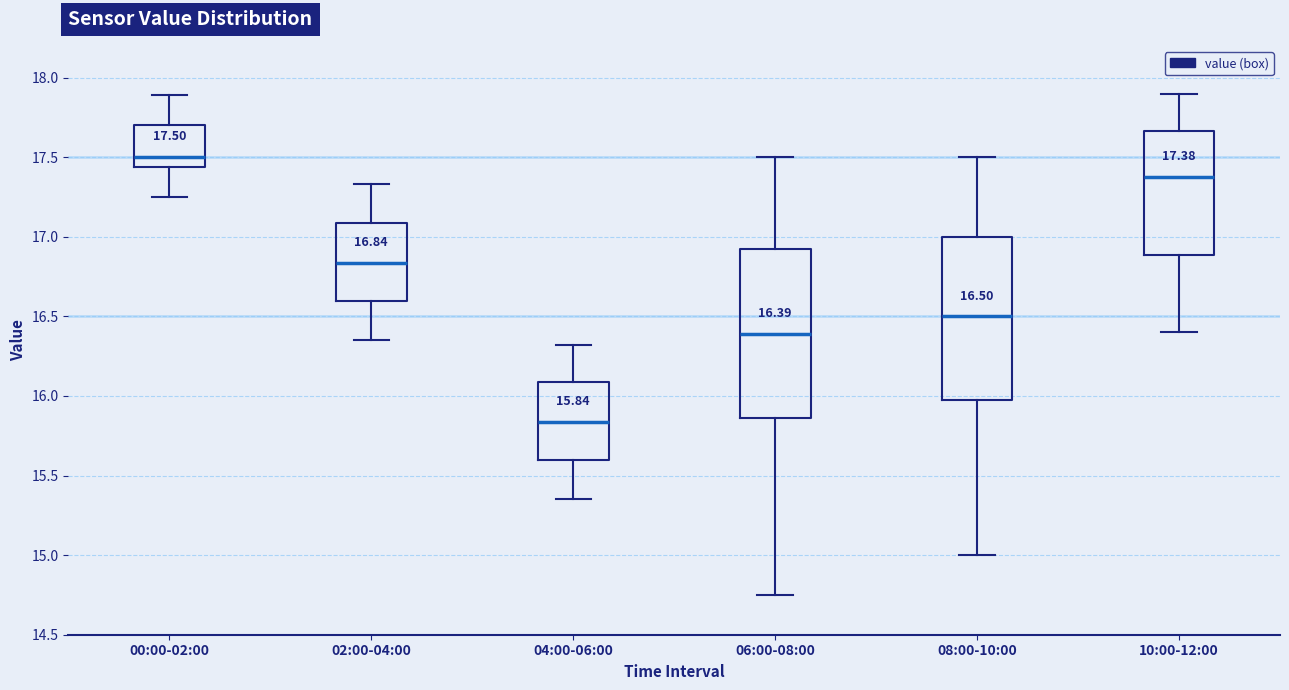

Which box's median line is the lowest?

04:00-06:00